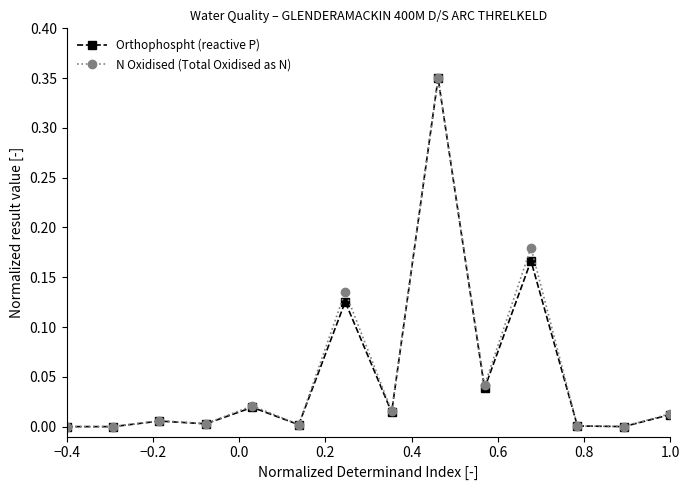

What is the average value of the N Oxidised (Total Oxidised as N) series?

0.1